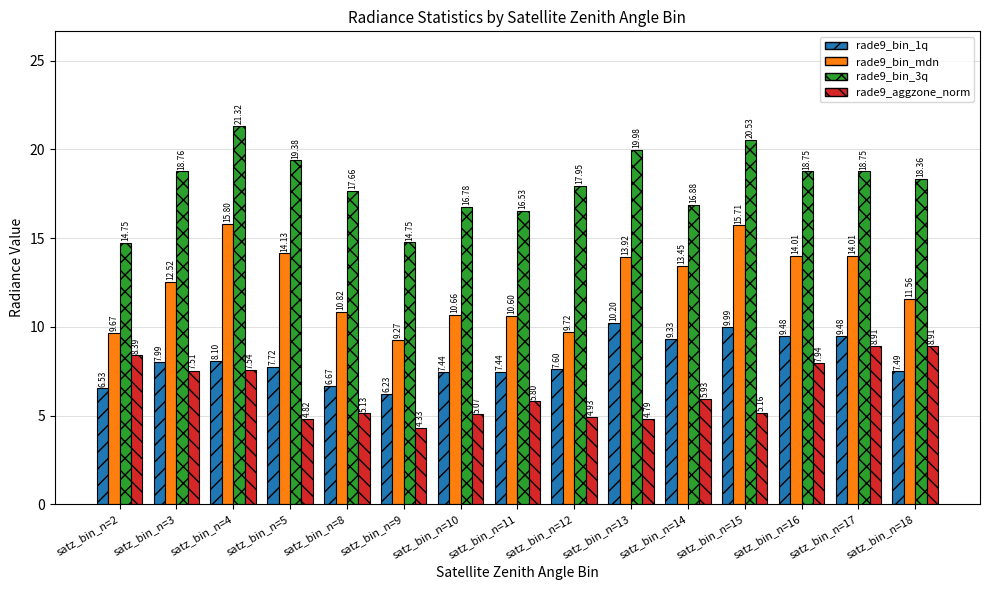

At which label is rade9_bin_3q closest to 18?

satz_bin_n=12